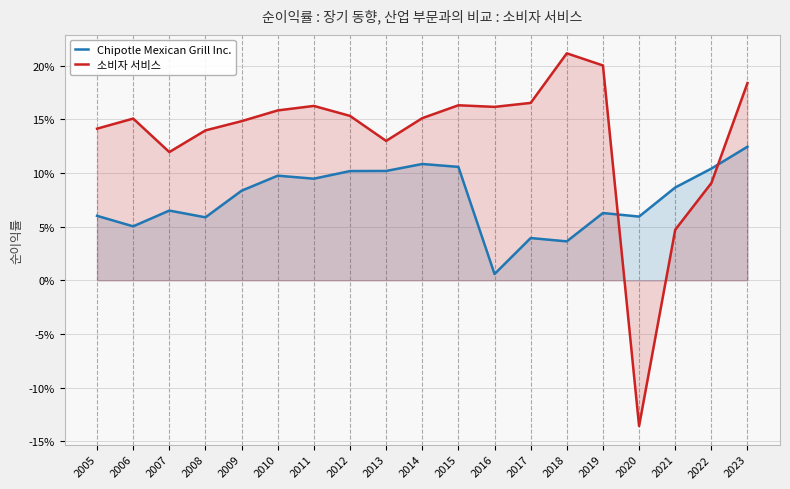

Between 2013 and 2006, which is larger?

2013